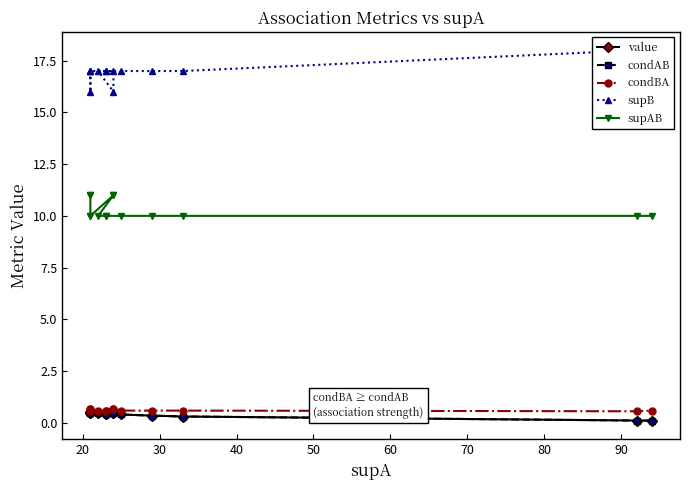

What is the maximum value shown in the chart?

18.0